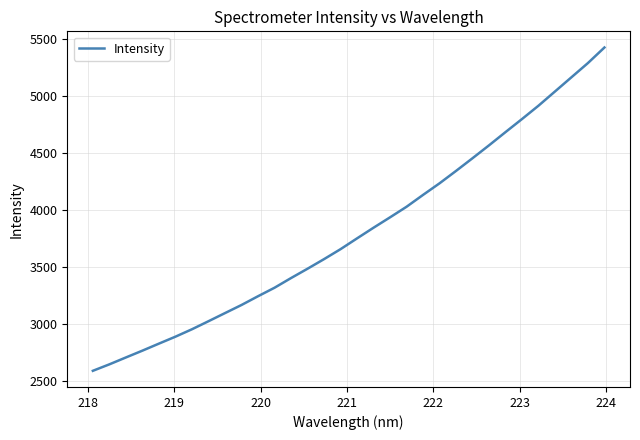

What is the smallest value displayed?

2592.4